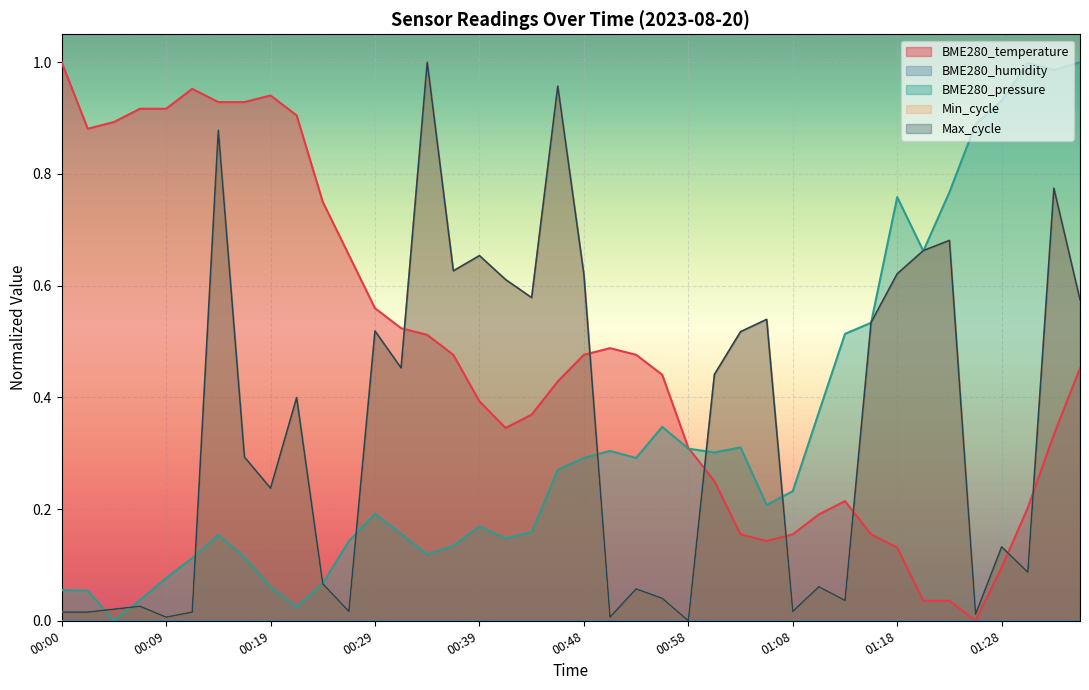

How many interior local valleys (lower than both neighbors) does the data have?

4